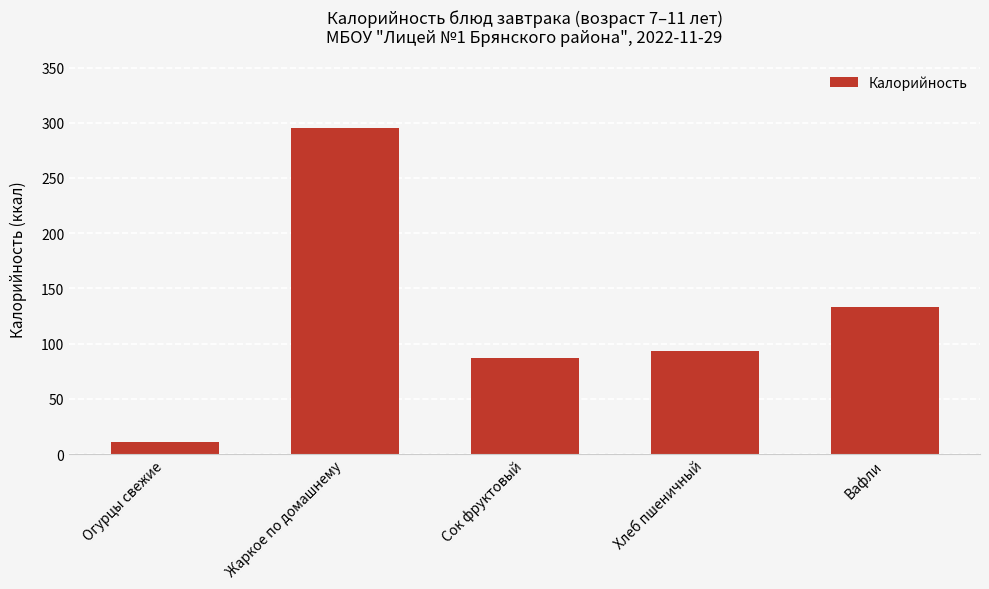

What position from the left is Жаркое по домашнему?

2